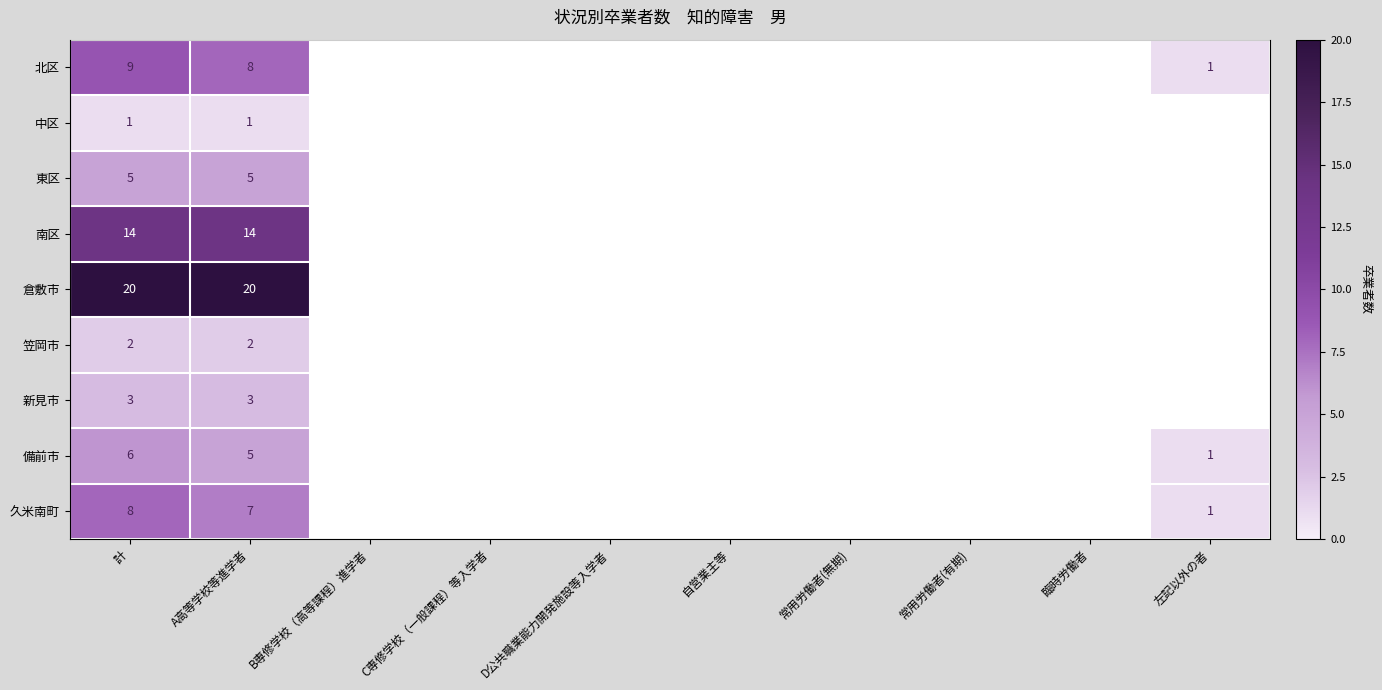

Which category has the lowest value across all series?

B専修学校（高等課程）進学者